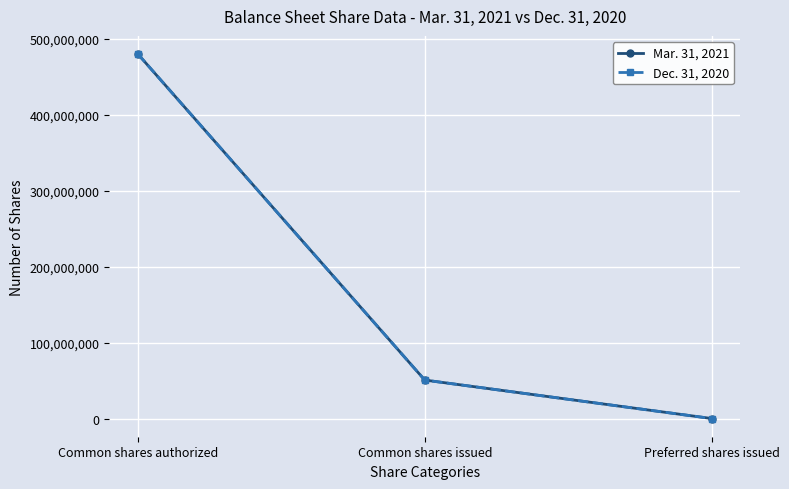

Is the value of Dec. 31, 2020 at Common shares issued greater than the value of Mar. 31, 2021 at Common shares authorized?

No